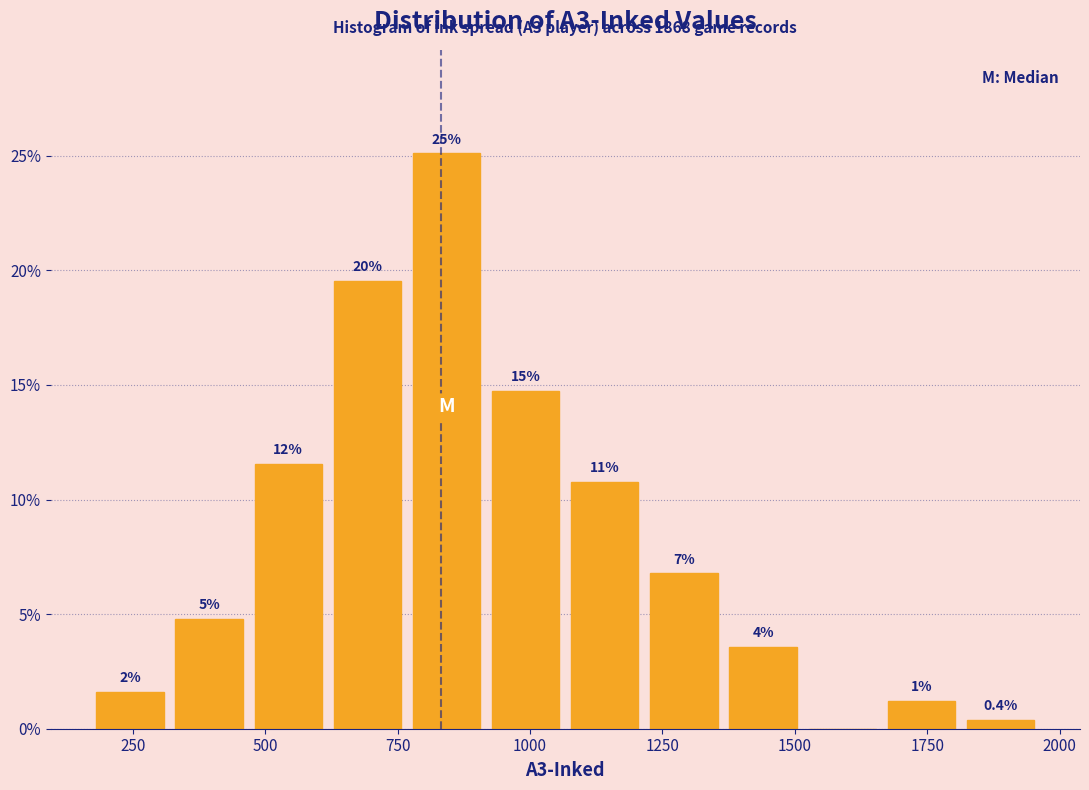

Around what value on the x-axis is the tallest bar? Give the approximate position of its centre, as read against the axis.

850